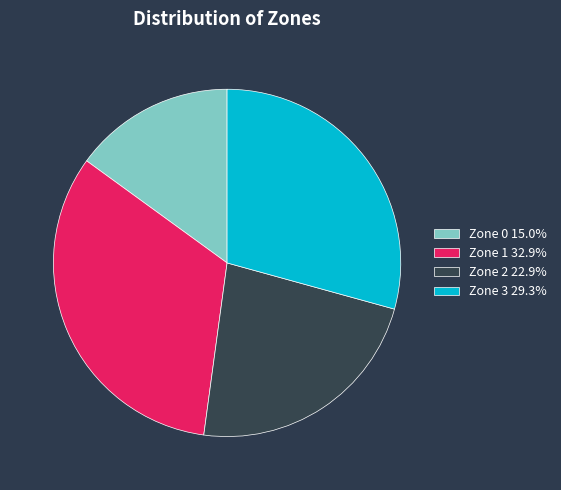

Is the sum of Zone 0 and Zone 1 greater than half?

No